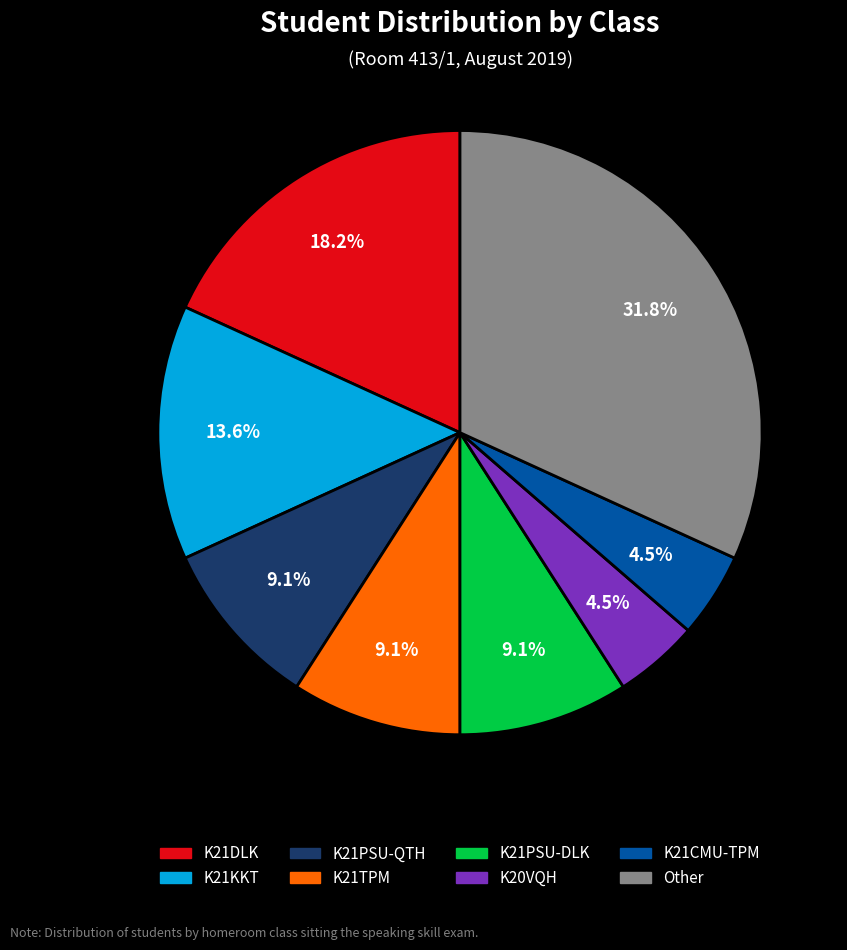

Does any single category account for the majority?

No